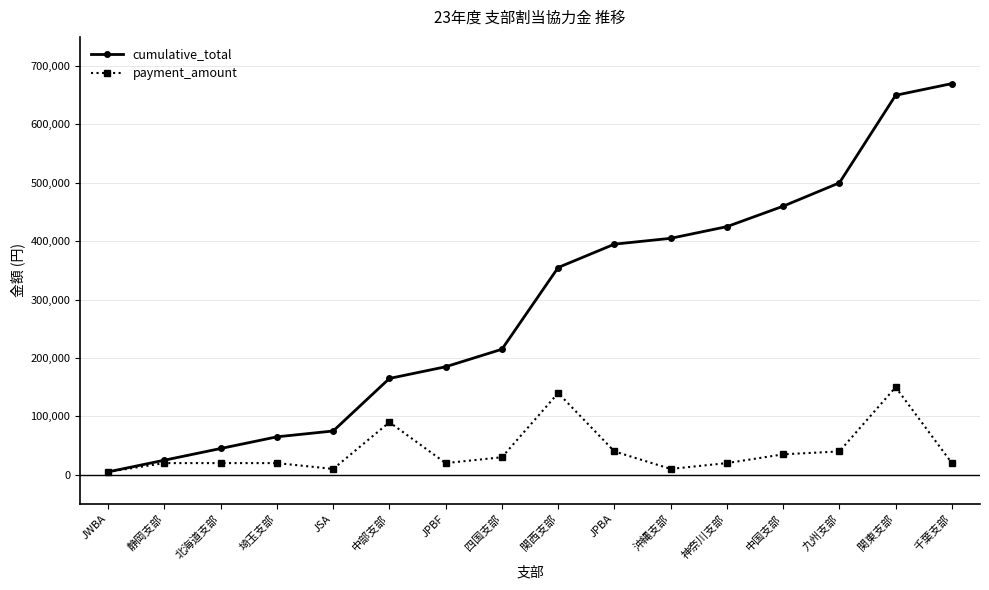

Which series has the largest range (max minus min)?

cumulative_total